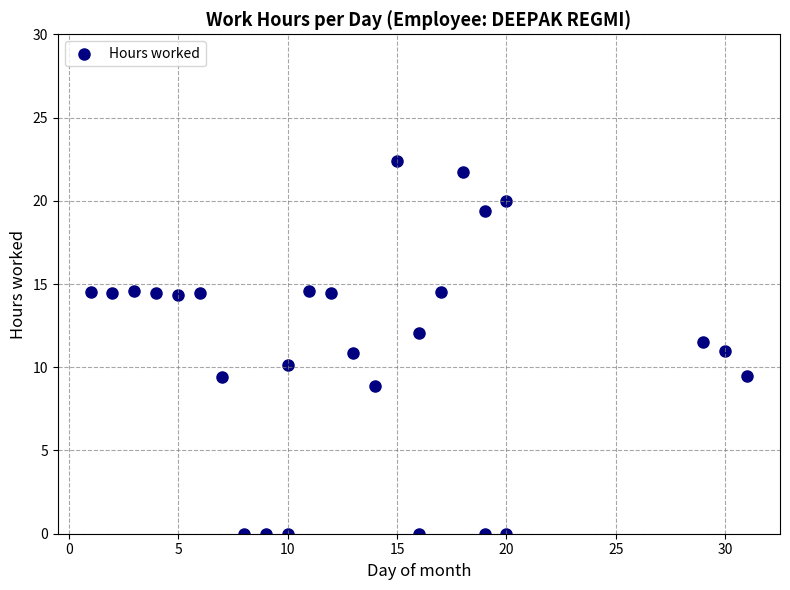

What is the range of Y values (max minus min)?

22.4